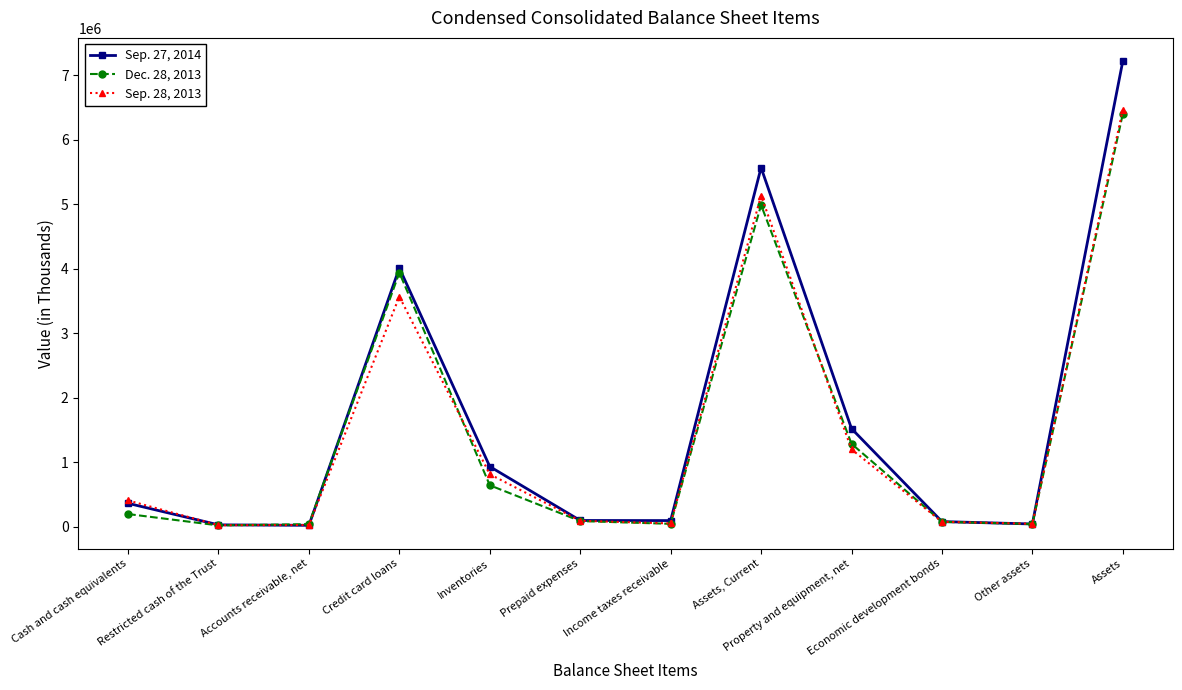

Which series has the widest spread of values?

Sep. 27, 2014